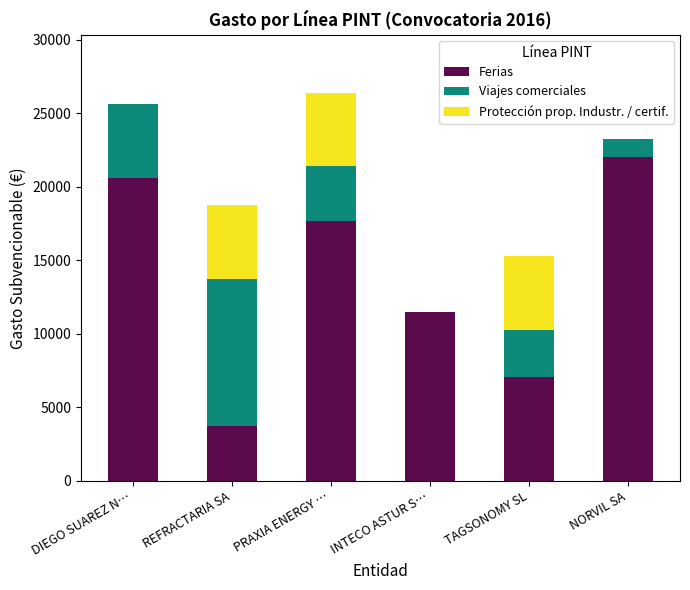

What is the total value across all series at PRAXIA ENERGY …?

26379.0